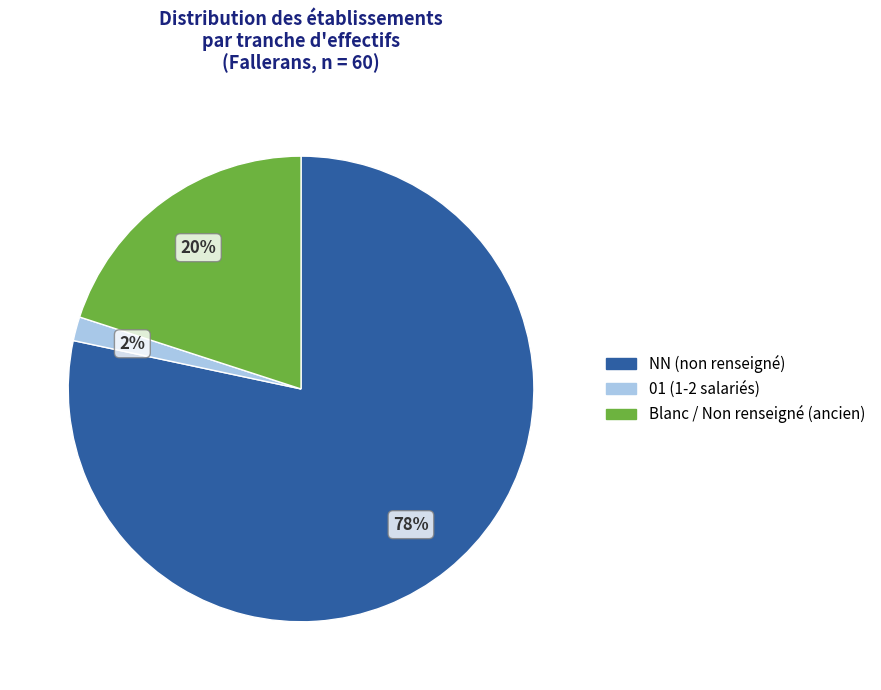

To the nearest percent, what is the average slice percentage?

33%